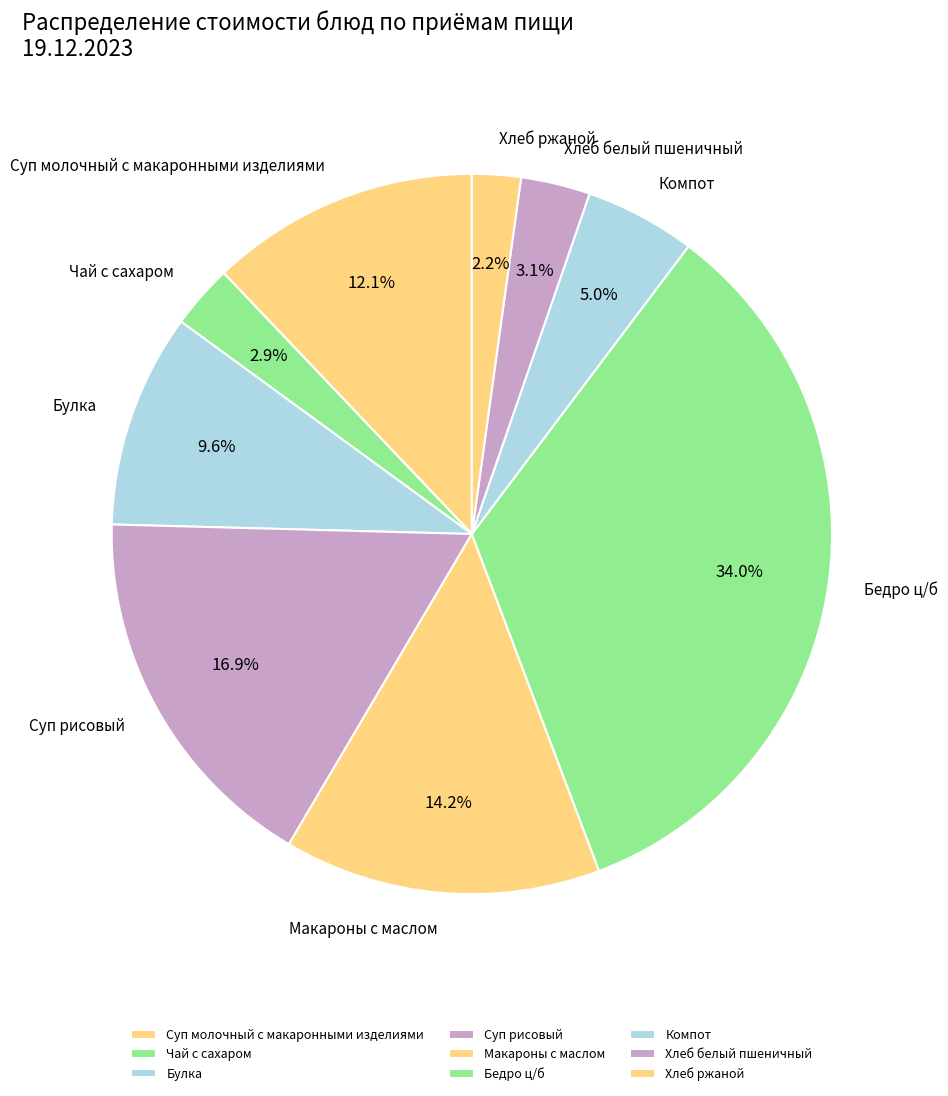

Is there any slice that represents more than half of the pie?

No